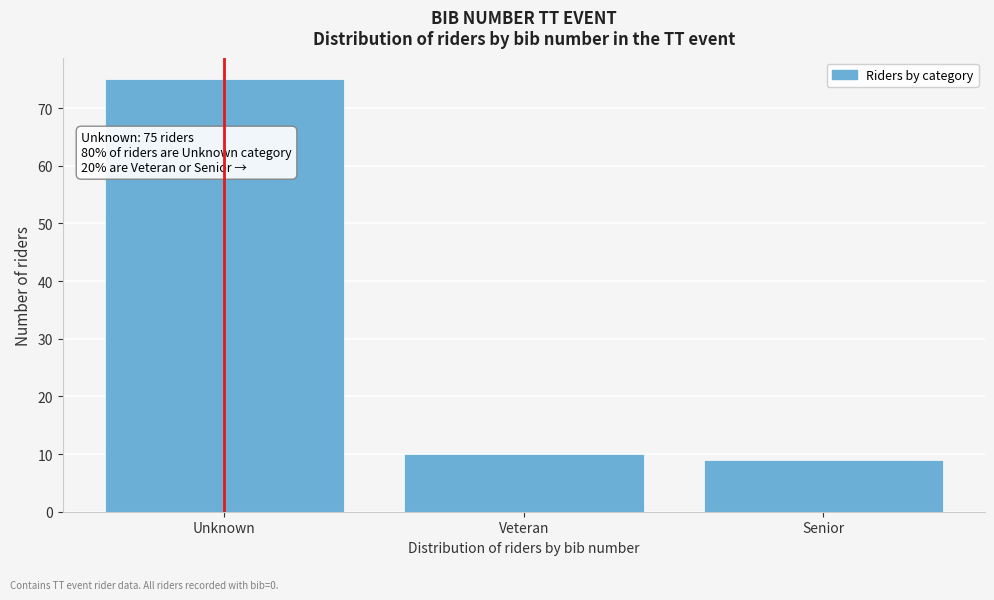

Reading left to right, extract all data points from this chart.

75	10	9